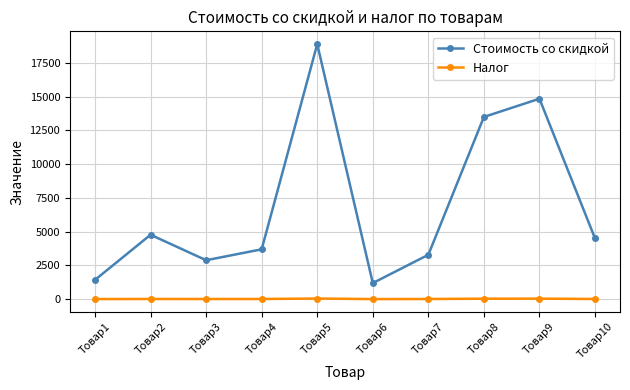

List the labels in order of Стоимость со скидкой value, largest first.

Товар5, Товар9, Товар8, Товар2, Товар10, Товар4, Товар7, Товар3, Товар1, Товар6